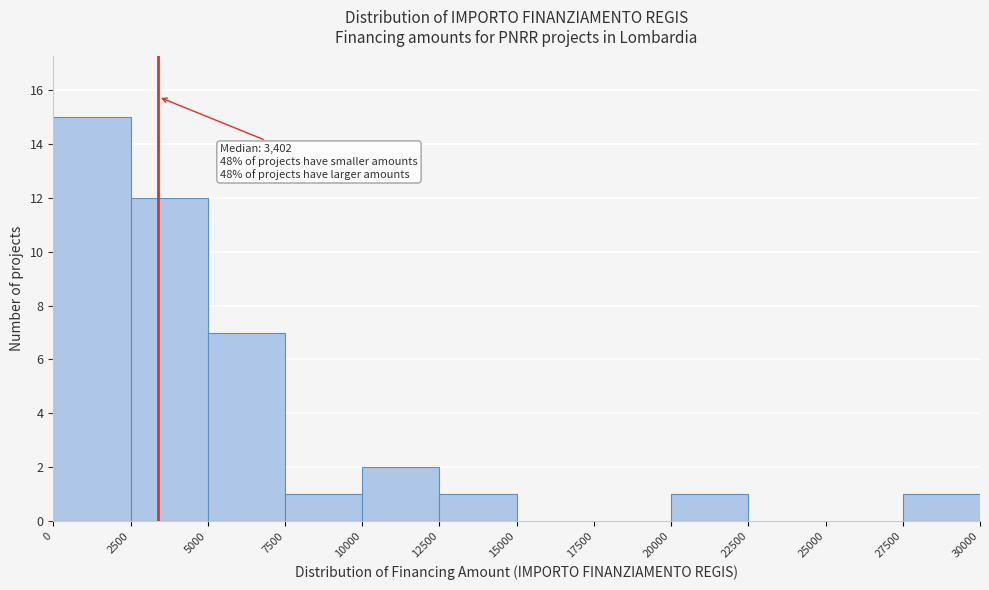

Over which range of the x-axis is the bar tallest?

0 to 2500